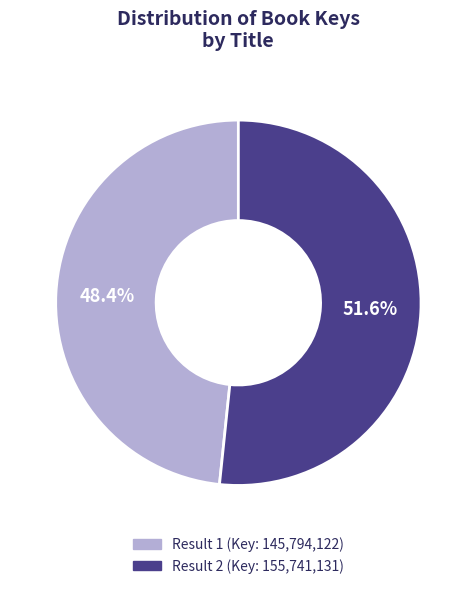

Is there any slice that represents more than half of the pie?

Yes